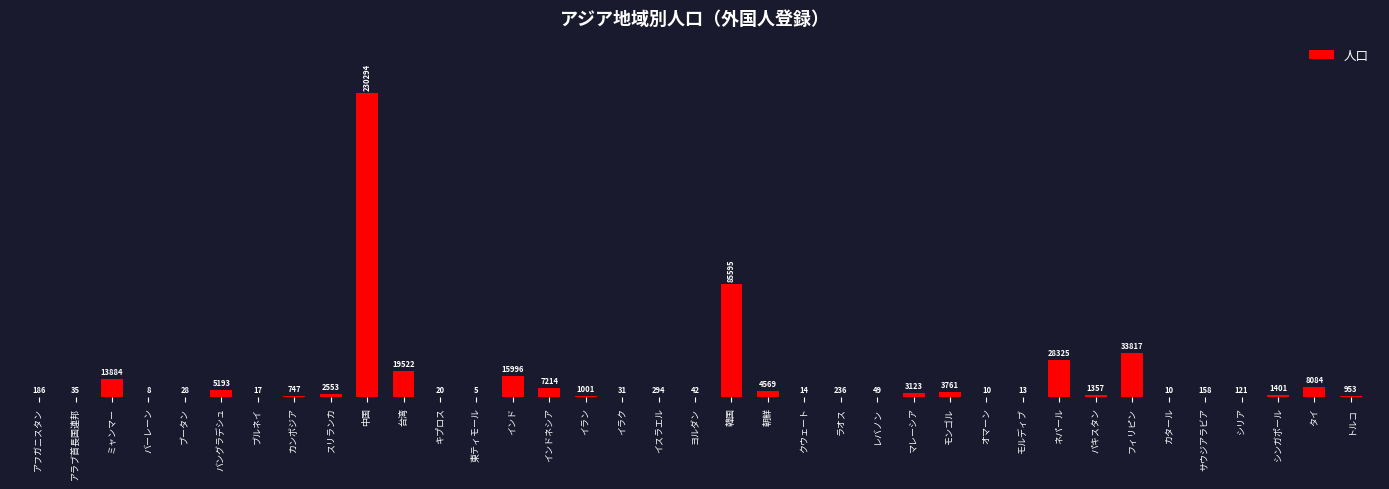

How many data points does each series have?

37